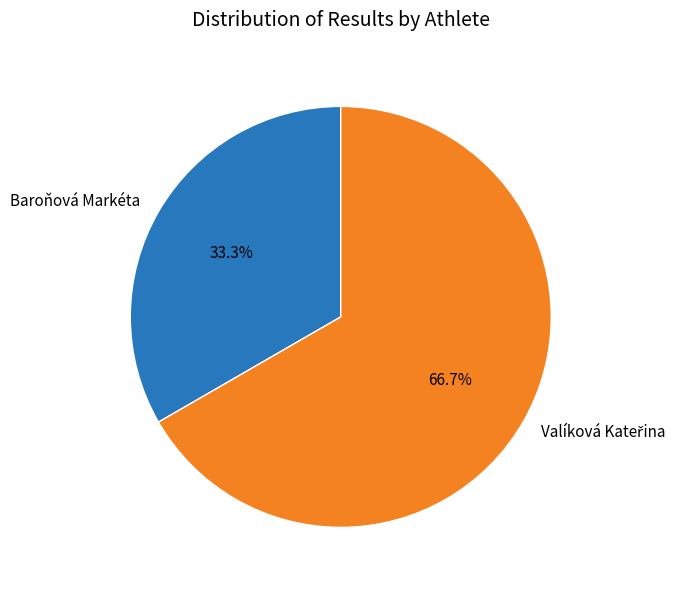

What is the smallest slice in the pie chart?

Baroňová Markéta